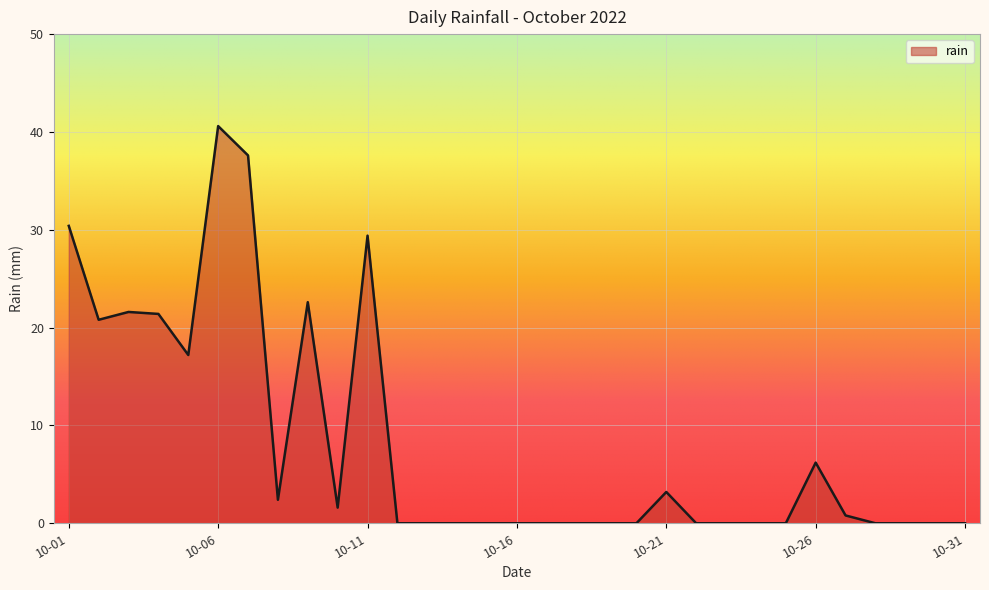

How many points are higher than both their immediate neighbors (excluding endpoints)?

6